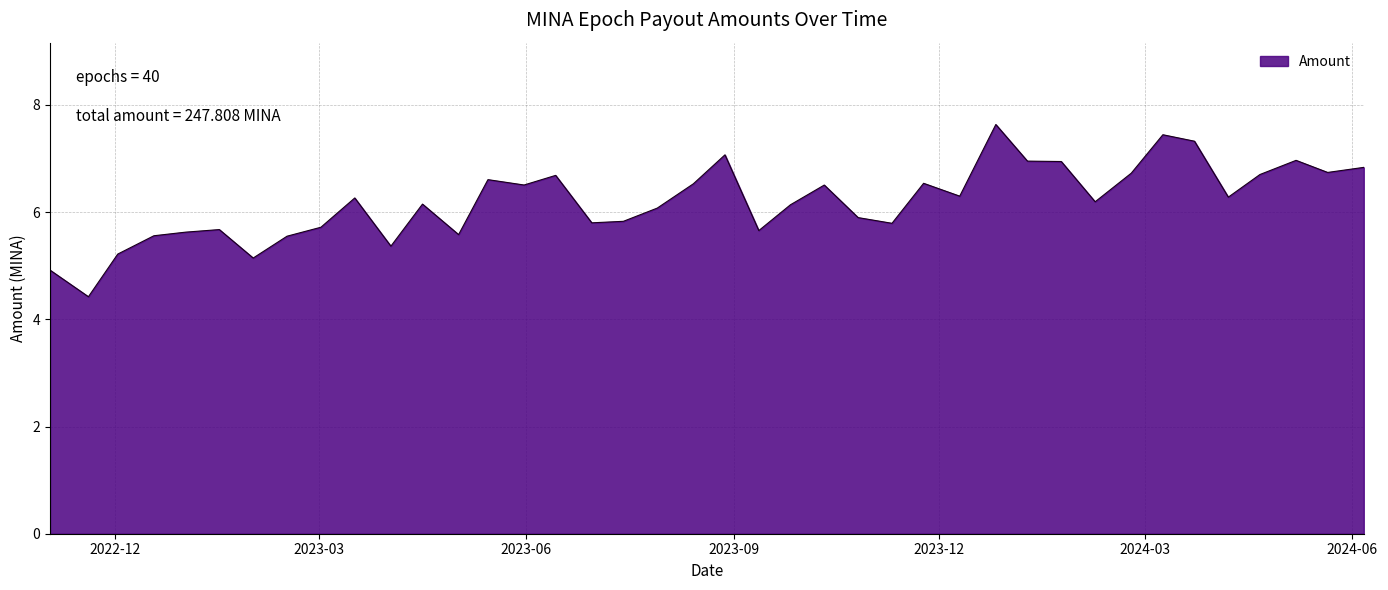

What is the greatest value displayed?

7.6